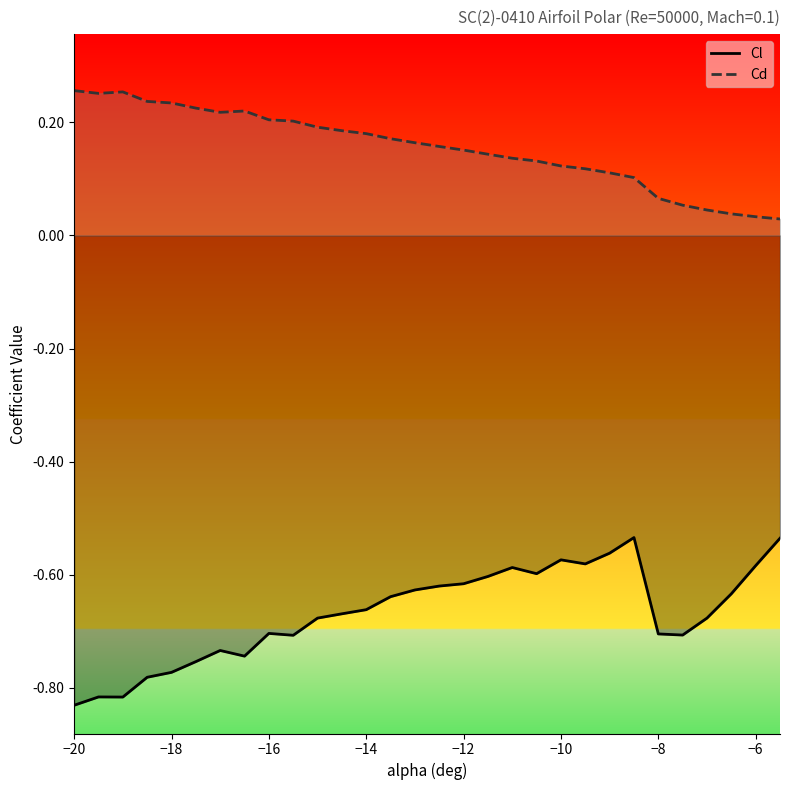

What is the difference between the maximum and second lowest values in the Cd series?

0.2